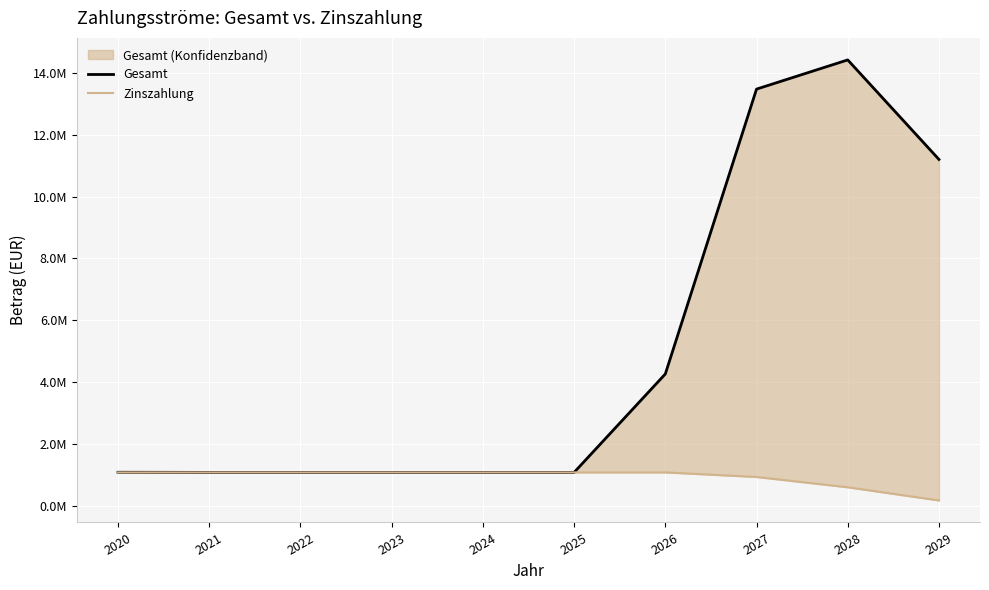

What is the value of the Gesamt point at the 3rd from the left?

1073987.5